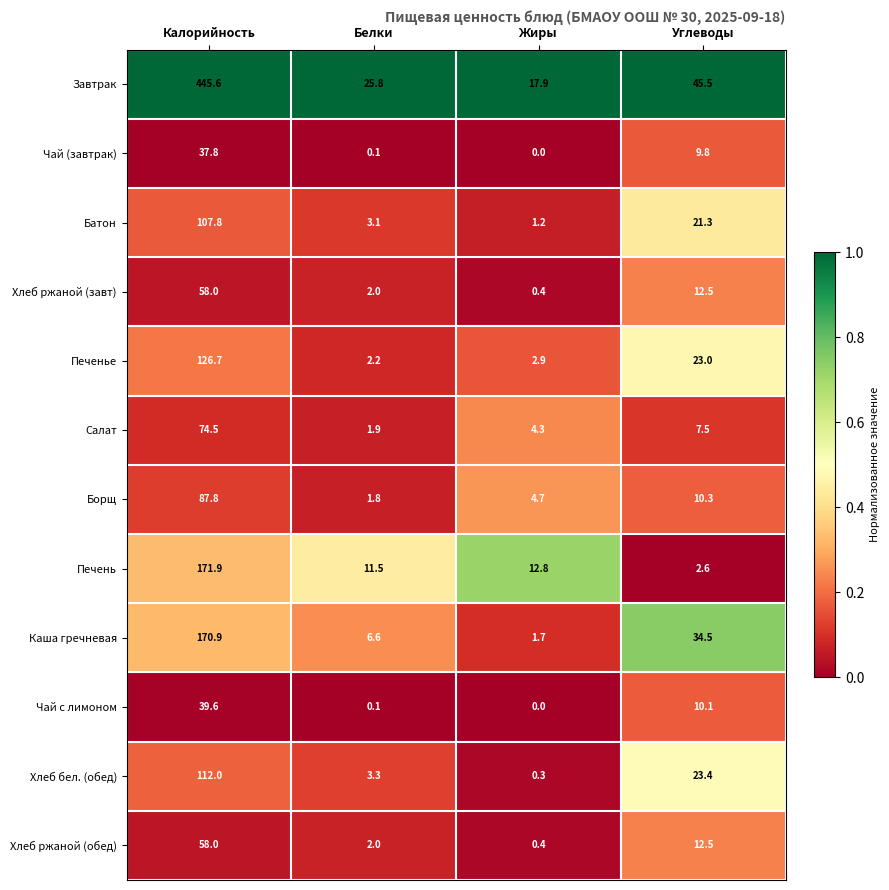

How many data points does each series have?

4